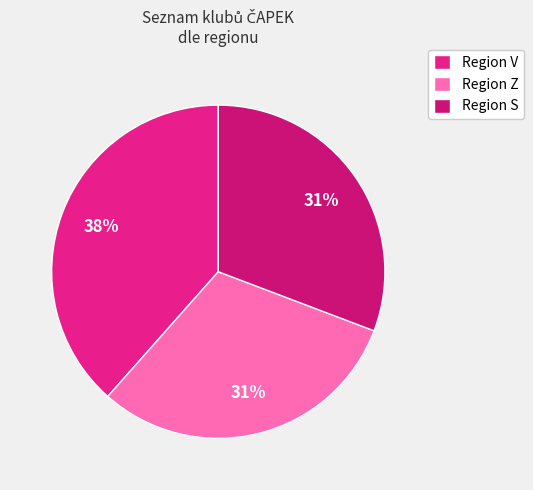

Count the number of slices in the pie.

3